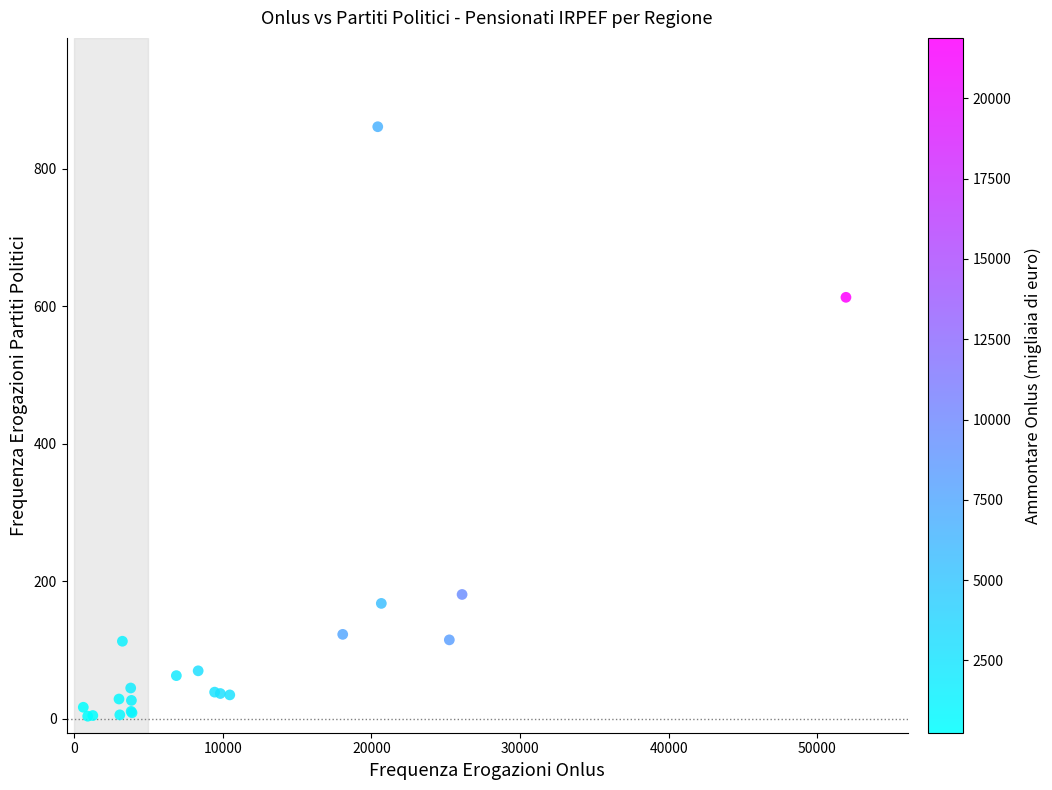

What Y value in the scatter plot is closest to 432?

613